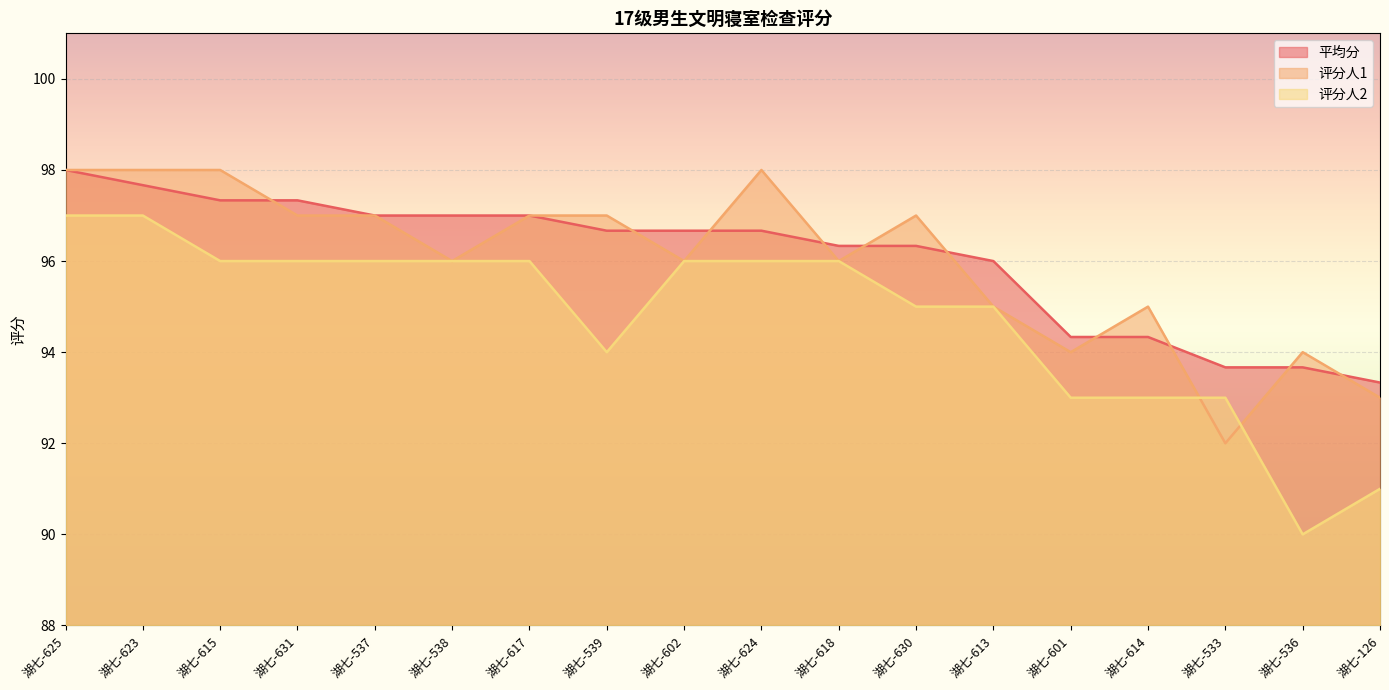

The 评分人2 series shows 96.0 at 湖七-537. True or false?

True